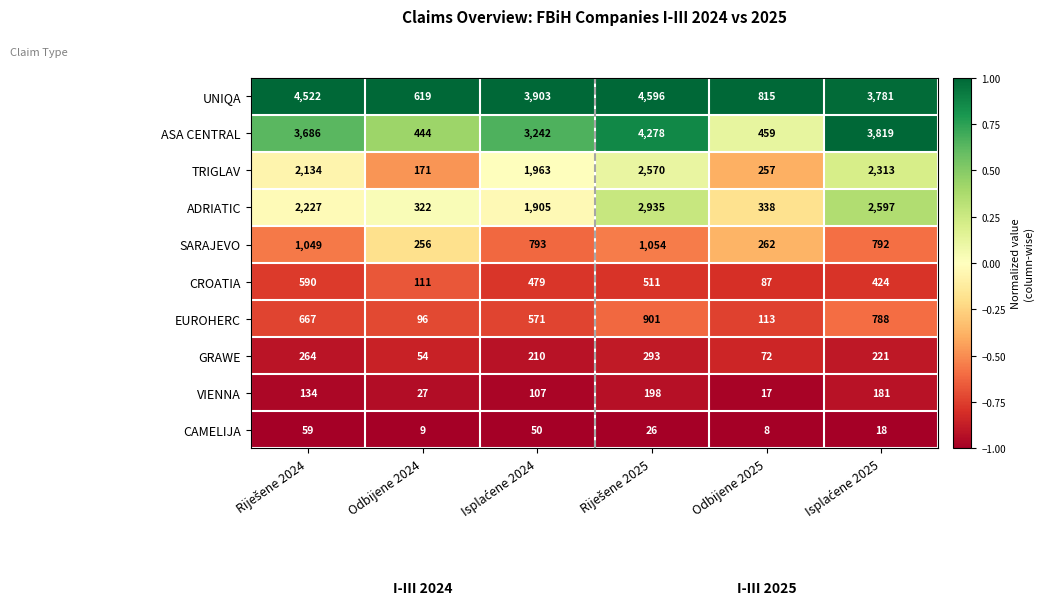

Is it true that VIENNA equals 17 at Odbijene 2025?

True